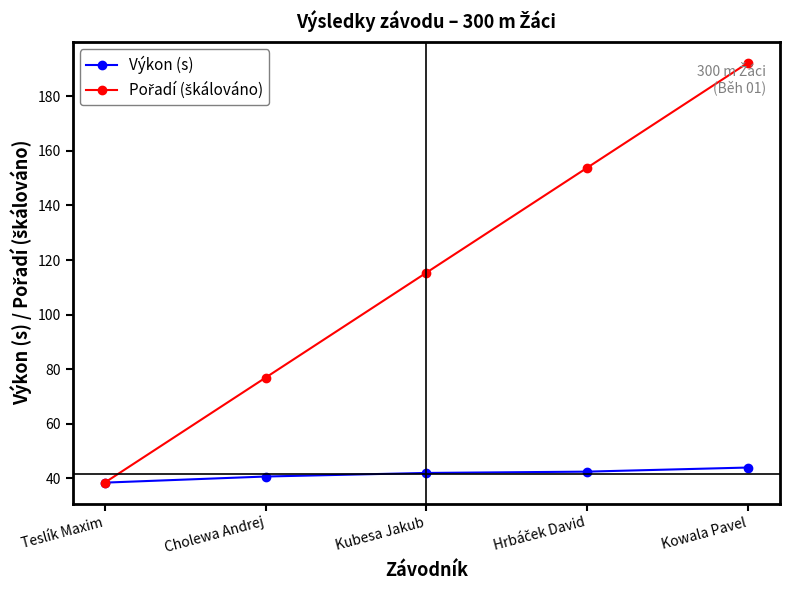

Which category has the lowest value in the Výkon (s) series?

Teslík Maxim